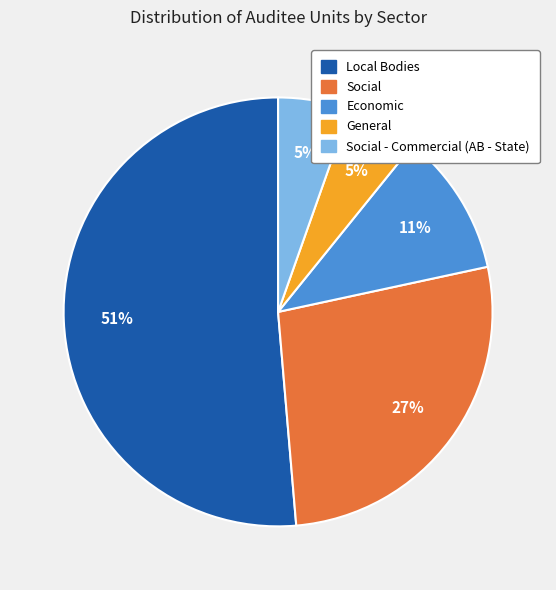

To the nearest percent, what is the difference between the largest and smallest slice percentages?

46%